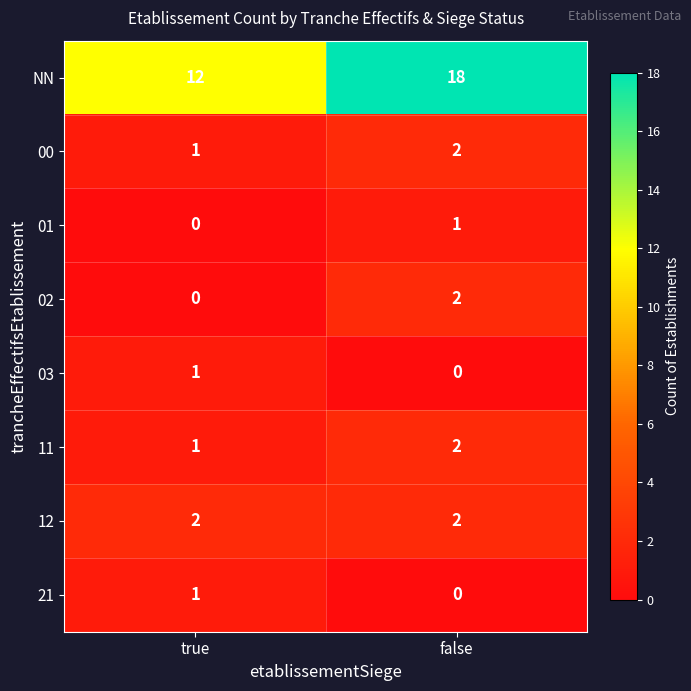

Rank the categories by 11 value from highest to lowest.

false, true